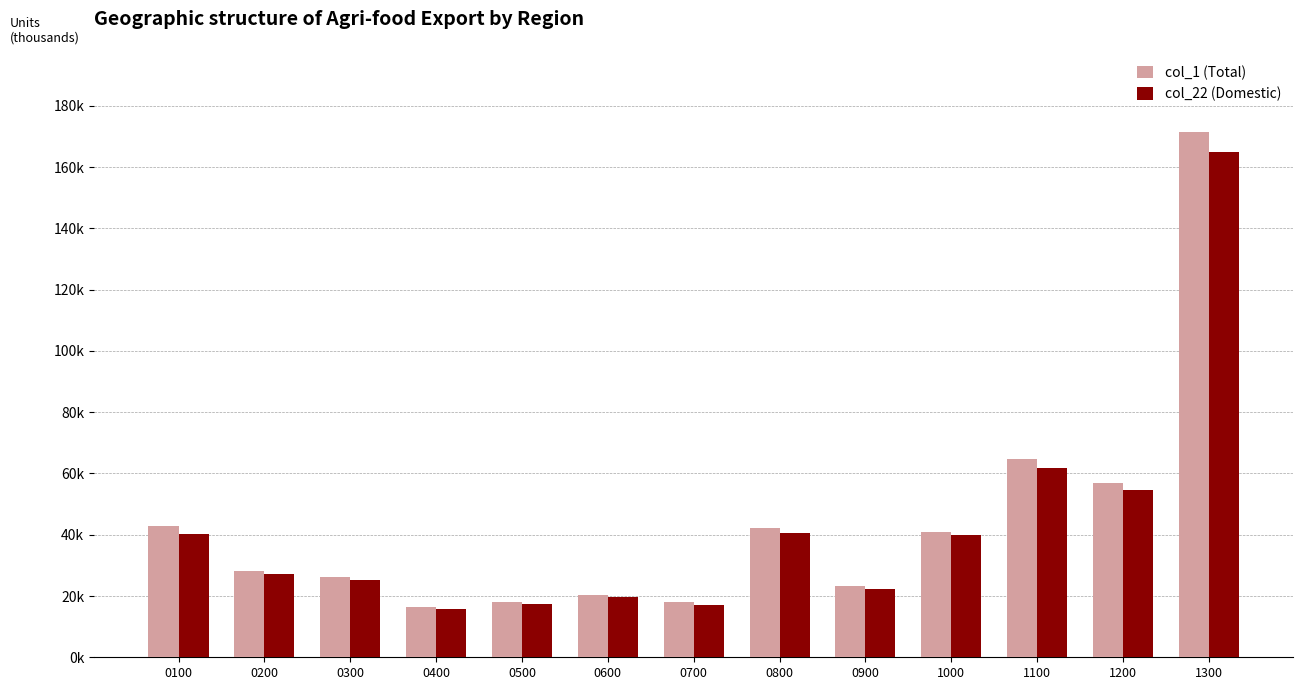

Are the bars horizontal?

No